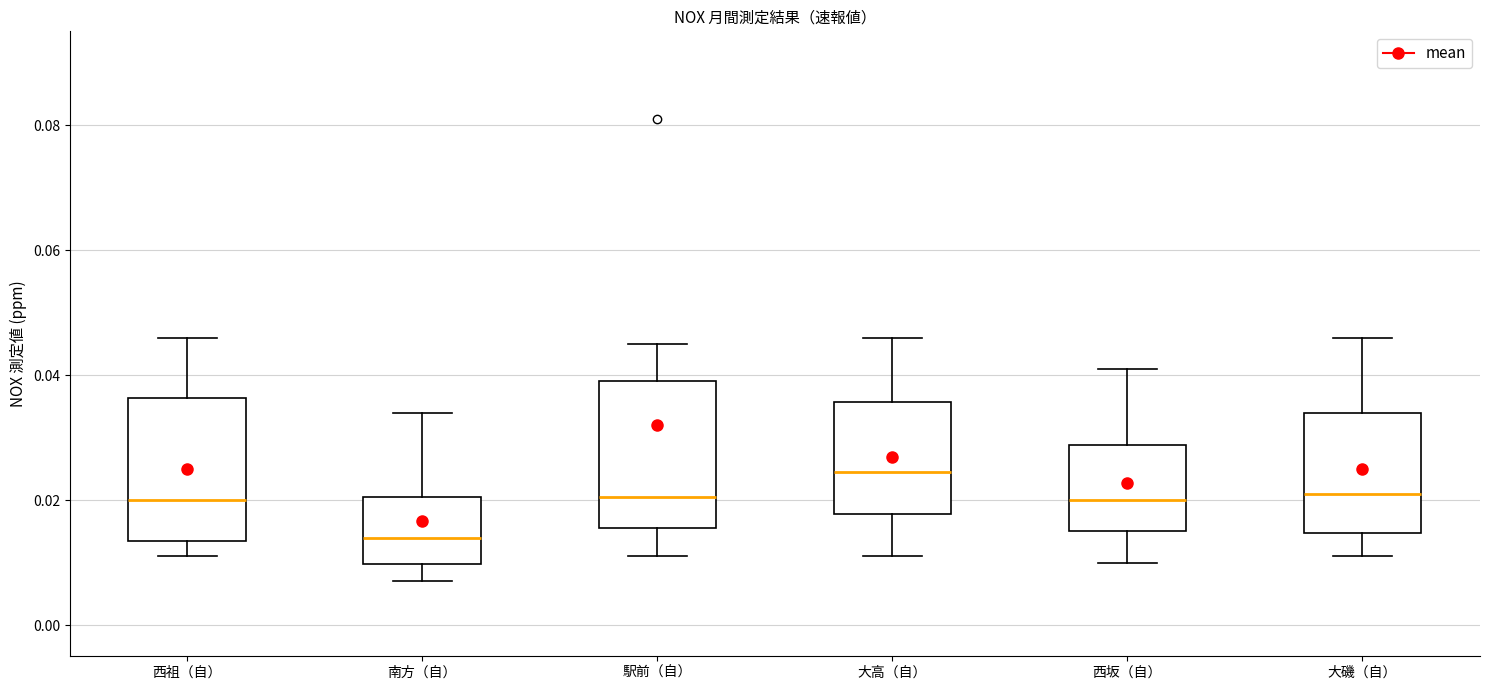

Which box's median line is the highest?

大高（自）